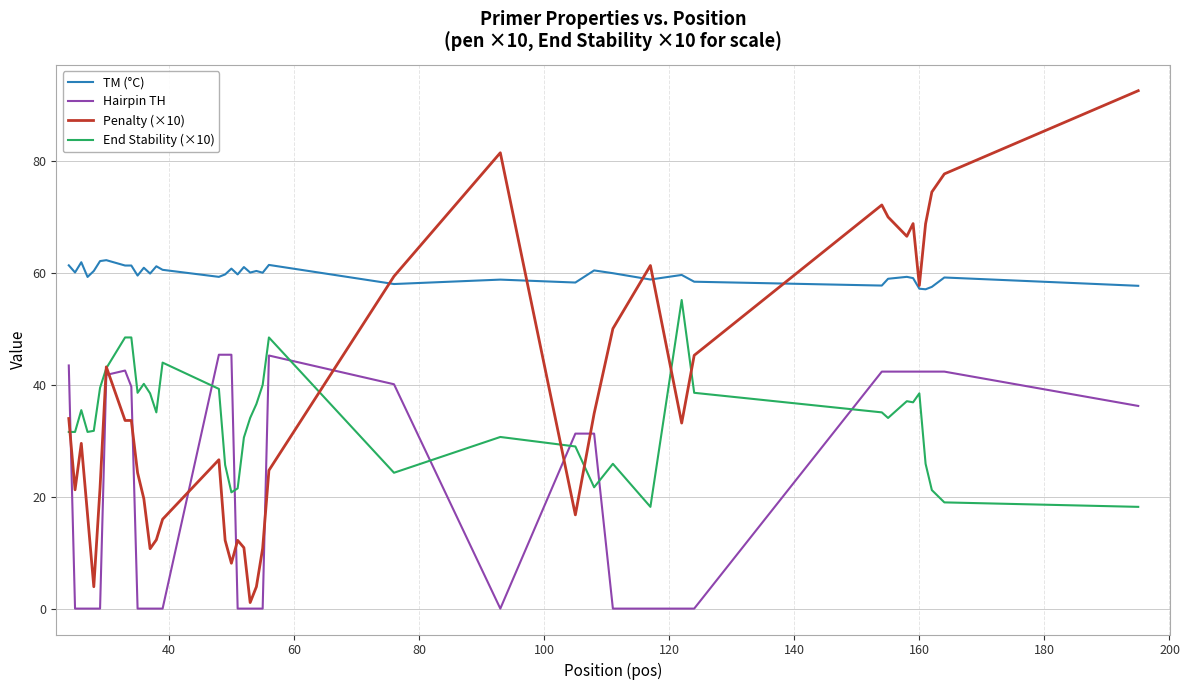

True or false: Hairpin TH and TM (°C) cross at least once.

False